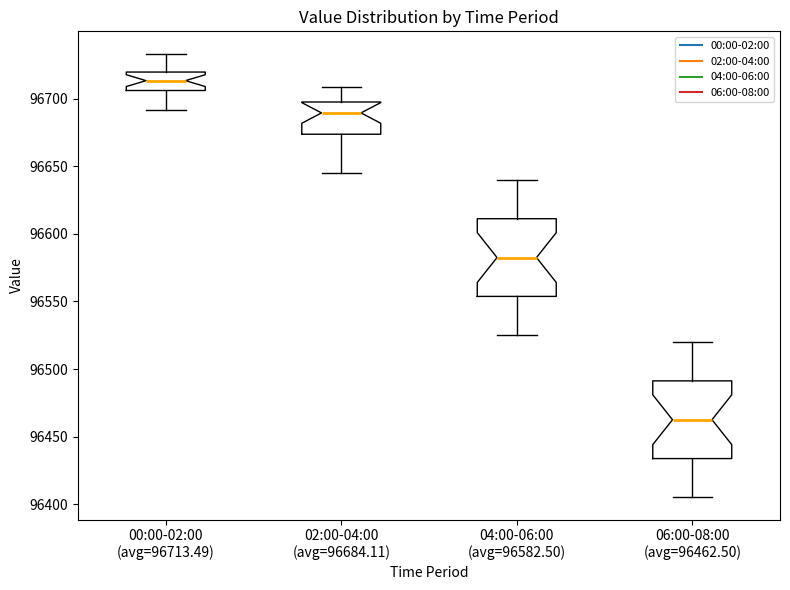

Reading left to right, transcribe this box plot: for each box, give where its median line is, the range the box spans, and where its two whiskers end, as read against the y-axis. The values are not printed on the chart, so give them approximately, as read against the axis.

00:00-02:00 (avg=96713.49): median 96715, box 96705 to 96720, whiskers 96690 to 96735
02:00-04:00 (avg=96684.11): median 96690, box 96675 to 96700, whiskers 96645 to 96710
04:00-06:00 (avg=96582.50): median 96585, box 96555 to 96610, whiskers 96525 to 96640
06:00-08:00 (avg=96462.50): median 96465, box 96435 to 96490, whiskers 96405 to 96520